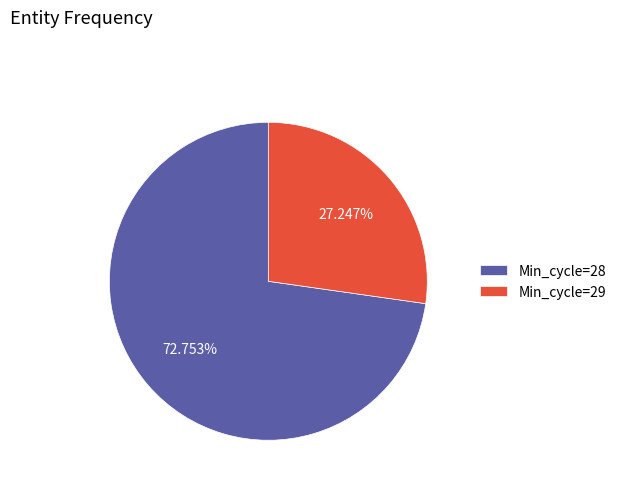

What is the ratio of the value at Min_cycle=28 to the value at Min_cycle=29?

2.7